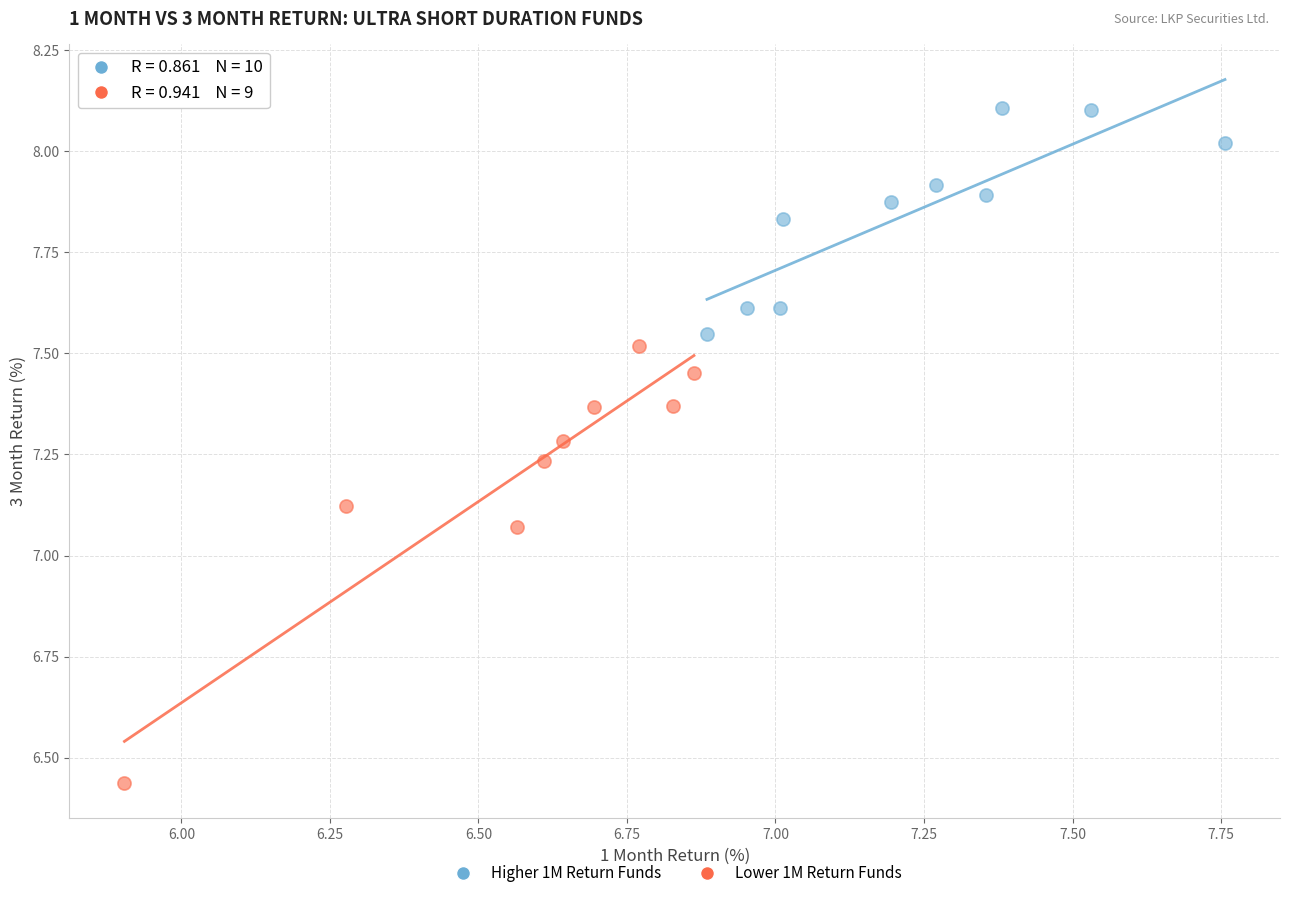

What are all the series names shown in the legend?

Higher 1M Return Funds, Lower 1M Return Funds